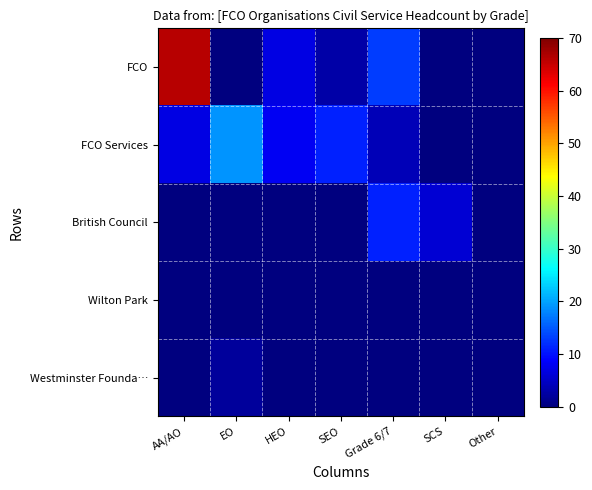

Which series has the widest spread of values?

FCO